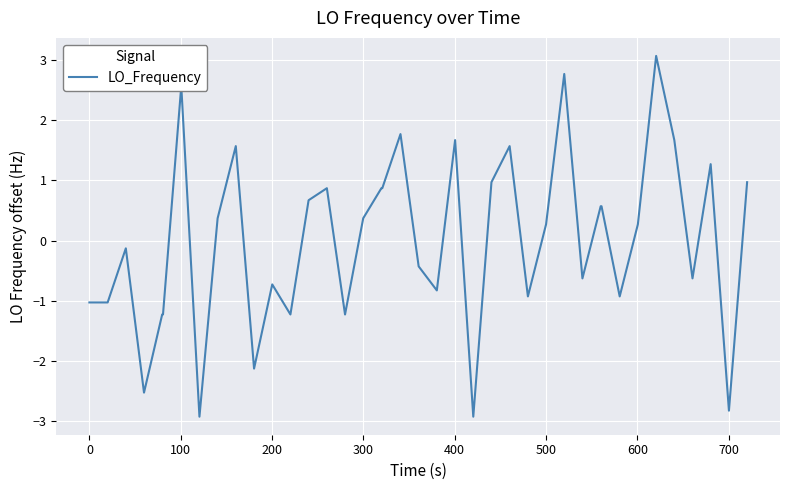

What is the maximum value shown in the chart?

3.1